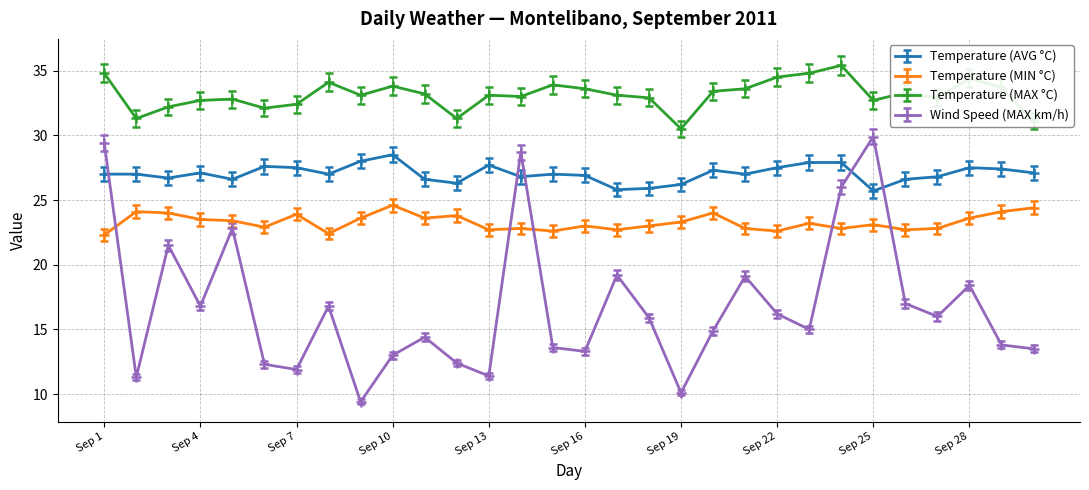

What is the sum of all Wind Speed (MAX km/h) values?

504.0